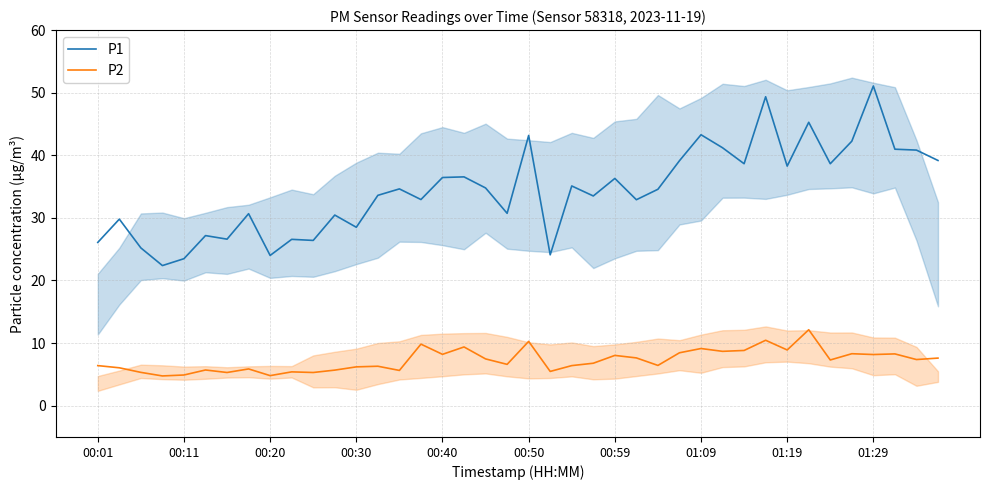

True or false: P1 and P2 cross at least once.

False